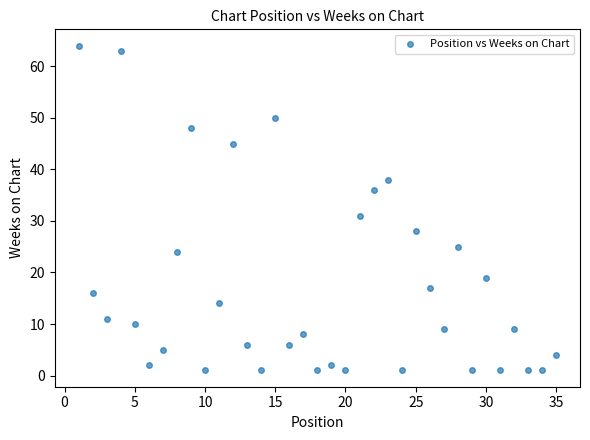

What is the range of Y values (max minus min)?

63